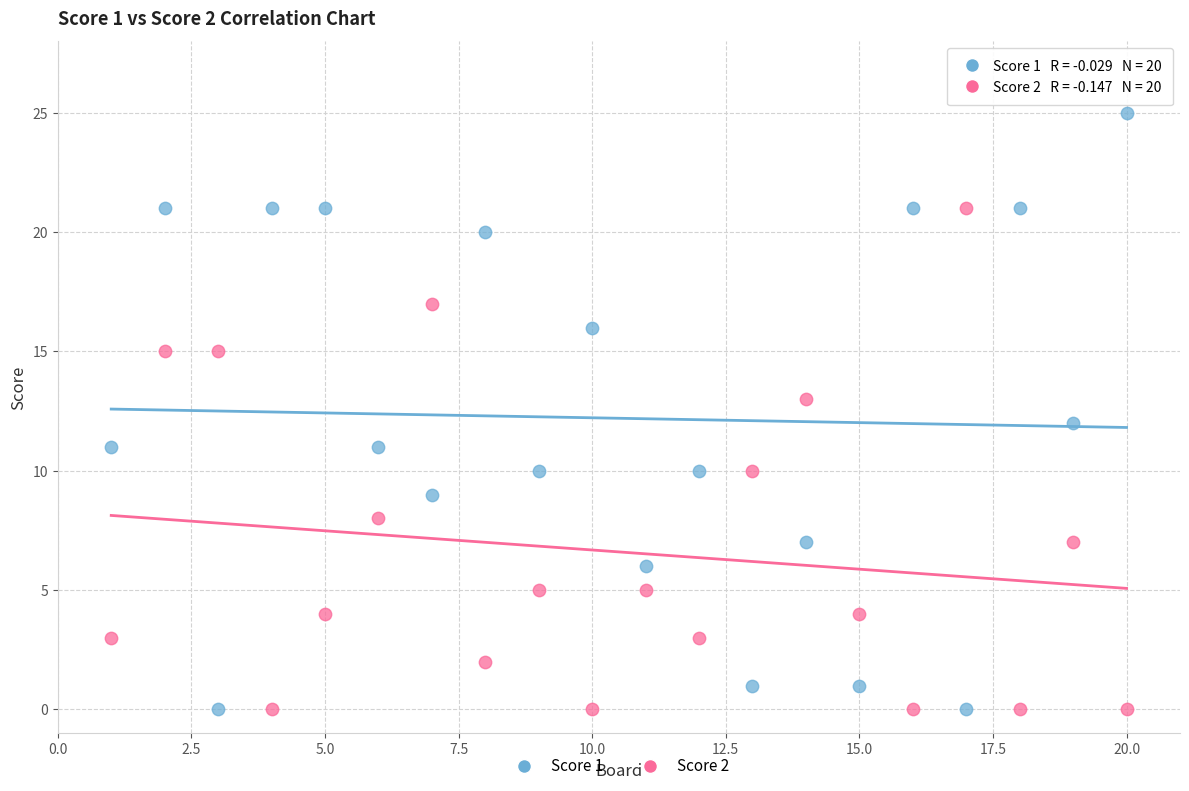

Across all data points, what is the range of X values (max minus min)?

19